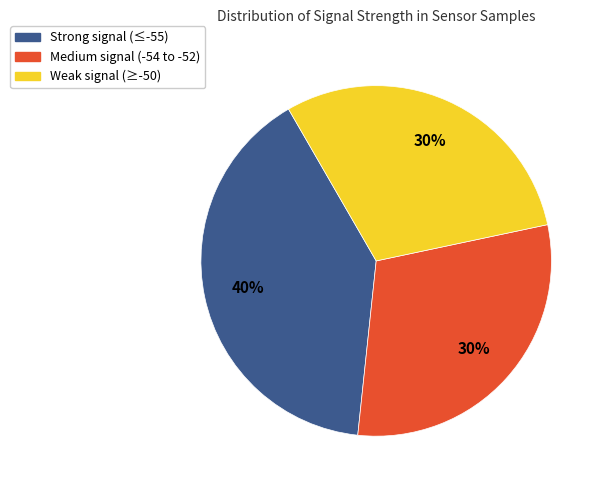

Is there any slice that represents more than half of the pie?

No